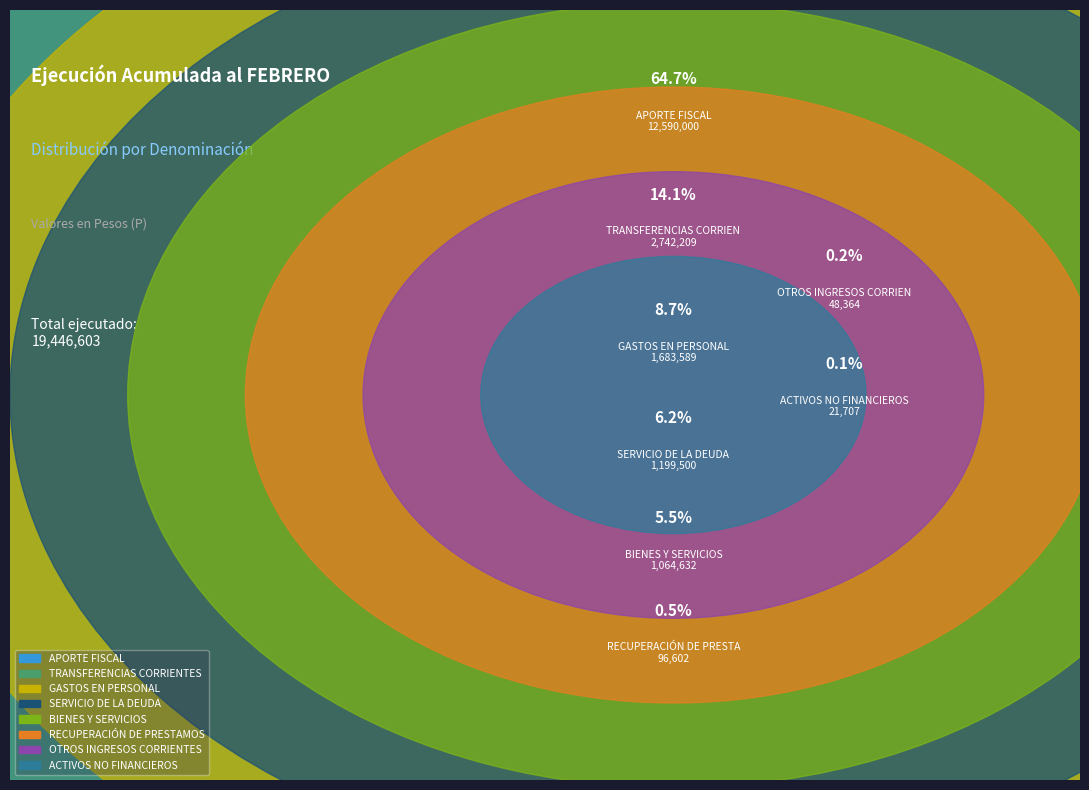

Approximately how many times larger is the value at APORTE FISCAL compared to BIENES Y SERVICIOS?

11.8